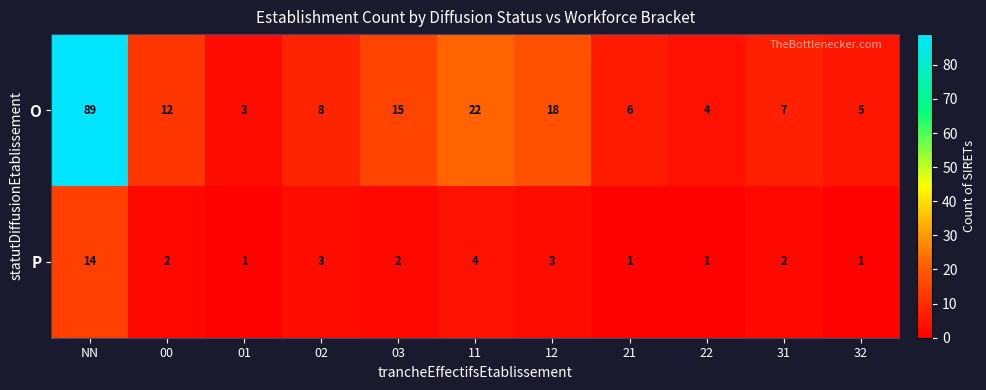

What is the difference between the second highest and second lowest values in the O series?

18